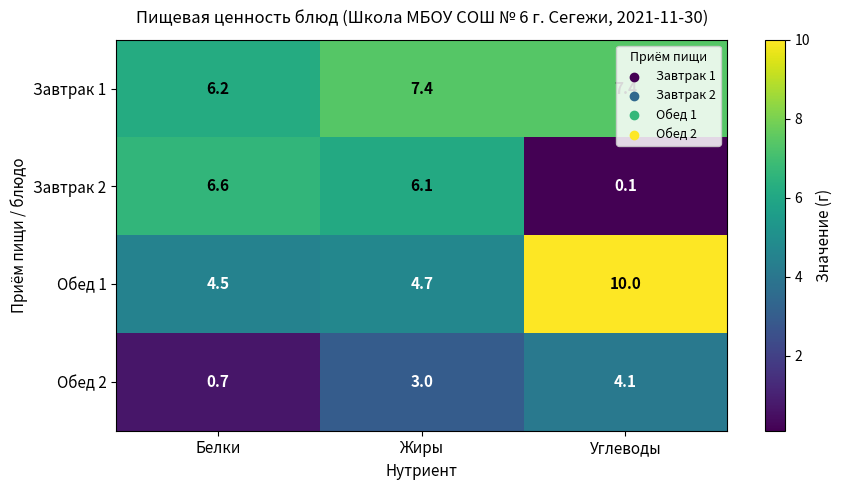

Which series has the largest total across all categories?

Завтрак 1